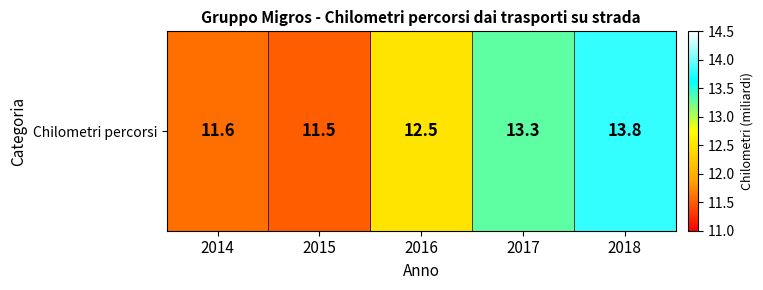

What is the change in value from 2016 to 2017?

+0.8